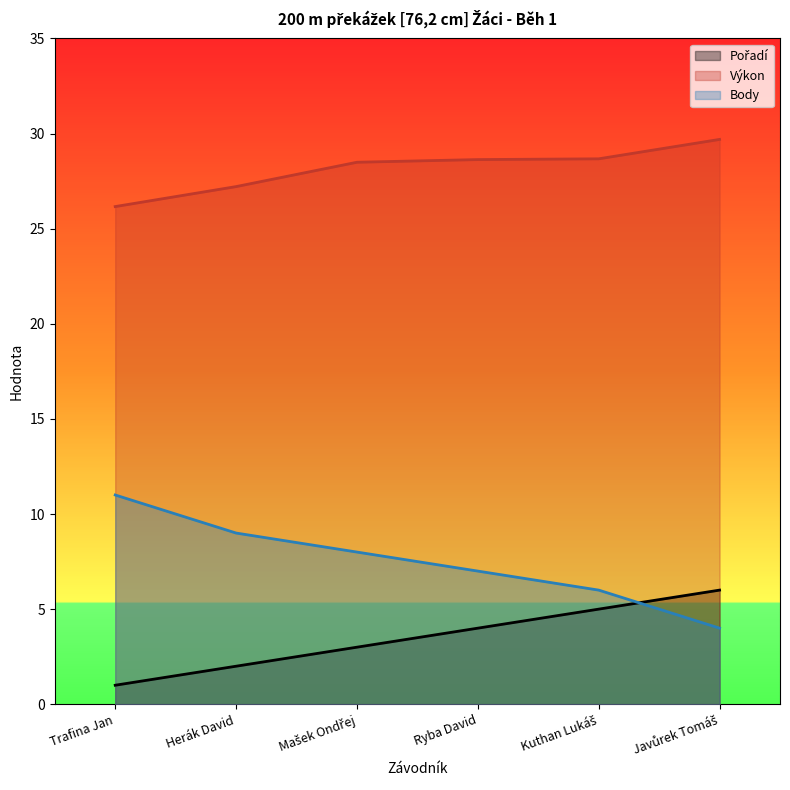

What is the sum of the Pořadí values at Trafina Jan and Mašek Ondřej?

4.0